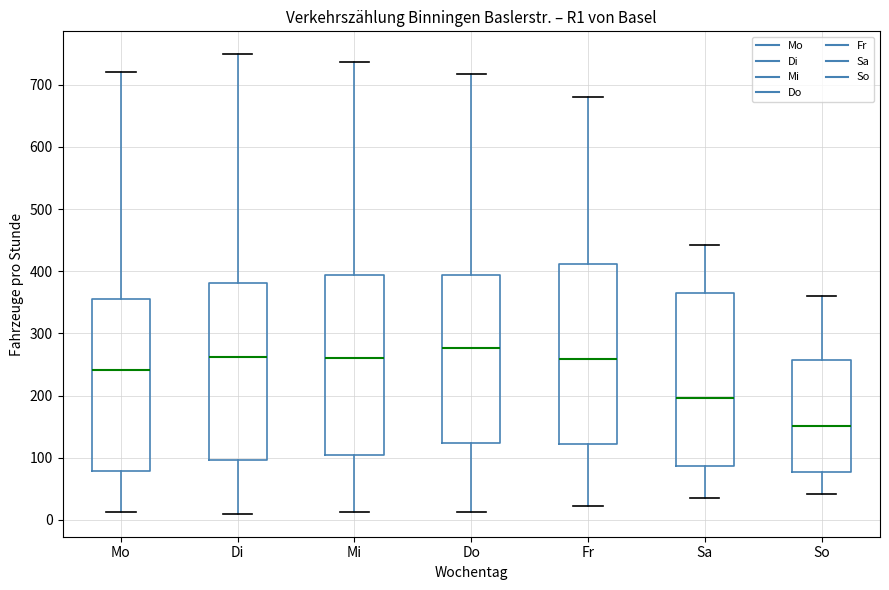

Where does the median line of the box for Fr sit on the y-axis? The values are not printed on the chart, so give them approximately, as read against the axis.

260